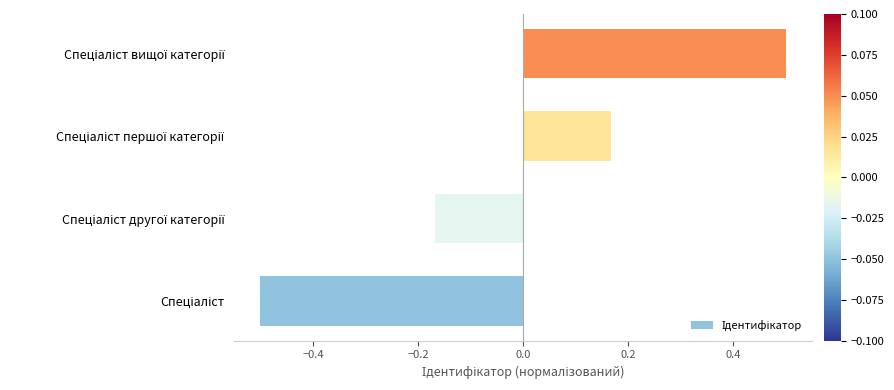

What is the difference between the maximum and minimum values?

1.0